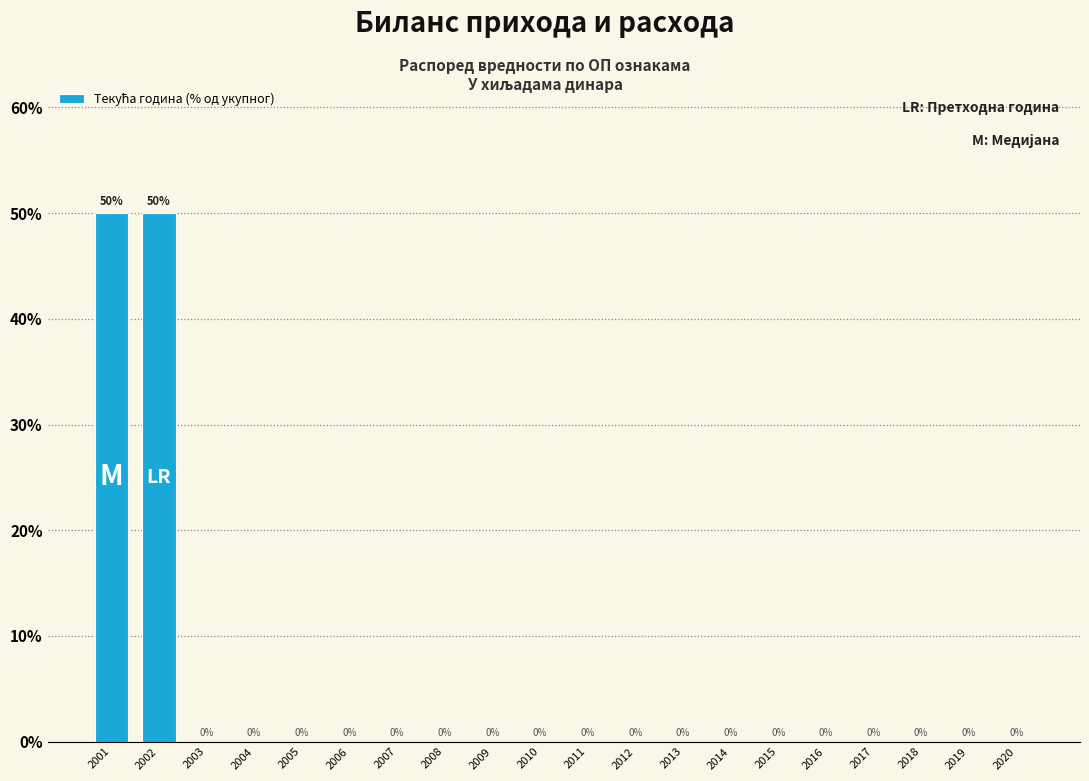

Reading left to right, extract all data points from this chart.

2001=50.0	2002=50.0	2003=0.0	2004=0.0	2005=0.0	2006=0.0	2007=0.0	2008=0.0	2009=0.0	2010=0.0	2011=0.0	2012=0.0	2013=0.0	2014=0.0	2015=0.0	2016=0.0	2017=0.0	2018=0.0	2019=0.0	2020=0.0